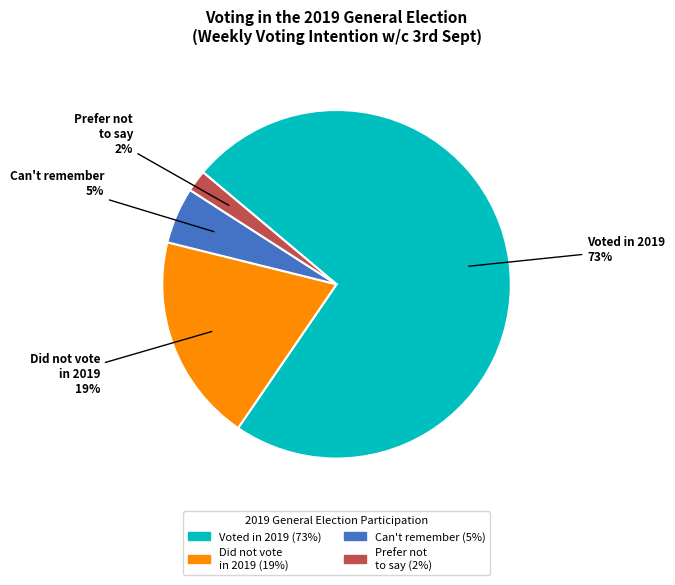

Is the sum of Can't remember (5%) and Prefer not to say (2%) greater than half?

No